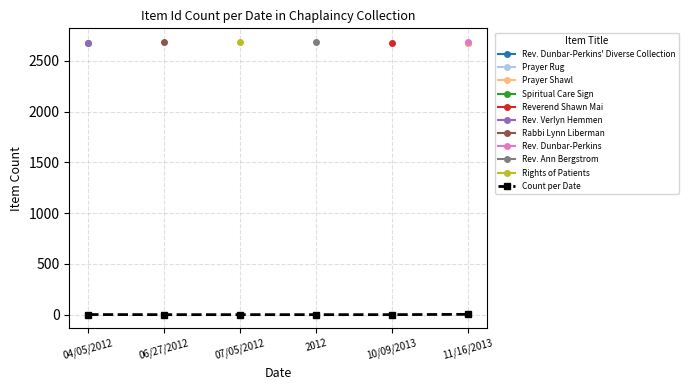

List the labels in order of value, largest first.

11/16/2013, 04/05/2012, 06/27/2012, 07/05/2012, 2012, 10/09/2013